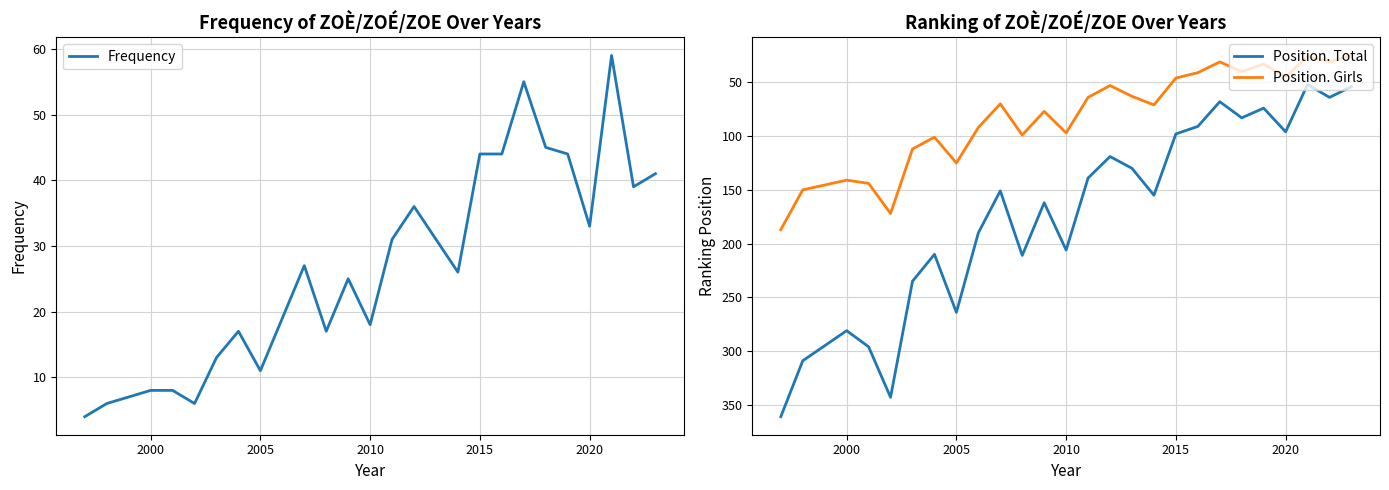

True or false: Position. Total and Position. Girls intersect in this chart.

False